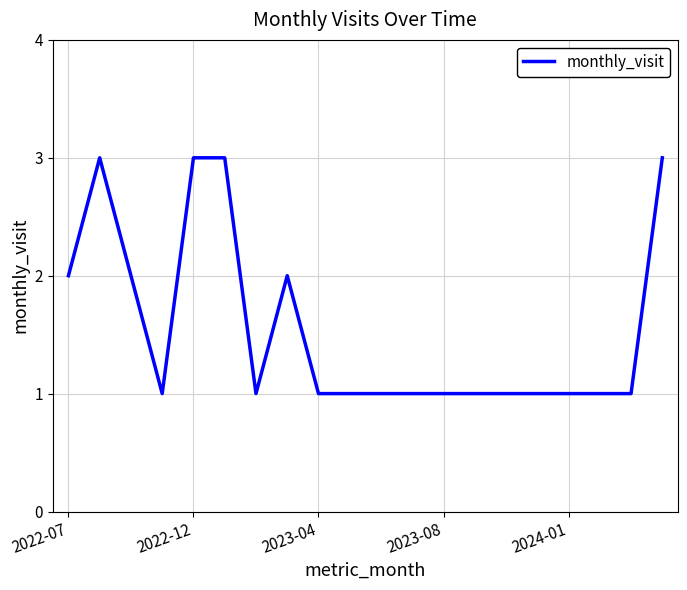

How many values are between 1 and 2?

16